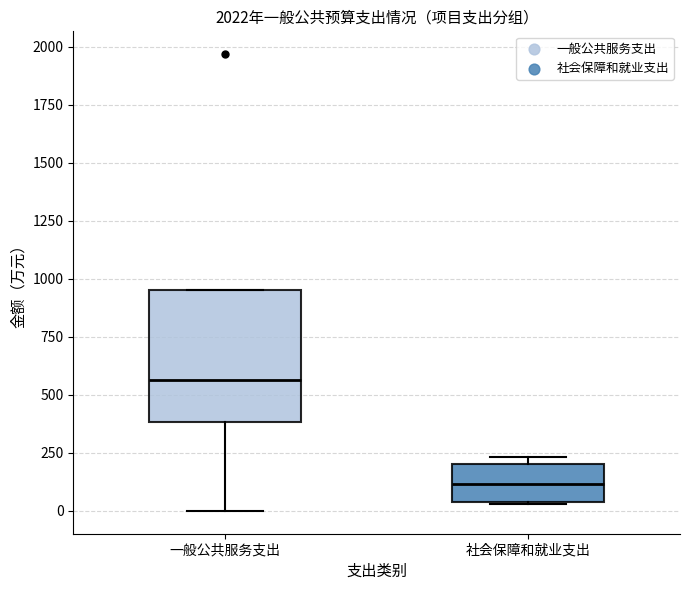

Reading left to right, transcribe this box plot: for each box, give where its median line is, the range the box spans, and where its two whiskers end, as read against the y-axis. The values are not printed on the chart, so give them approximately, as read against the axis.

一般公共服务支出: median 550, box 400 to 950, whiskers 0 to 950
社会保障和就业支出: median 100, box 50 to 200, whiskers 50 to 250